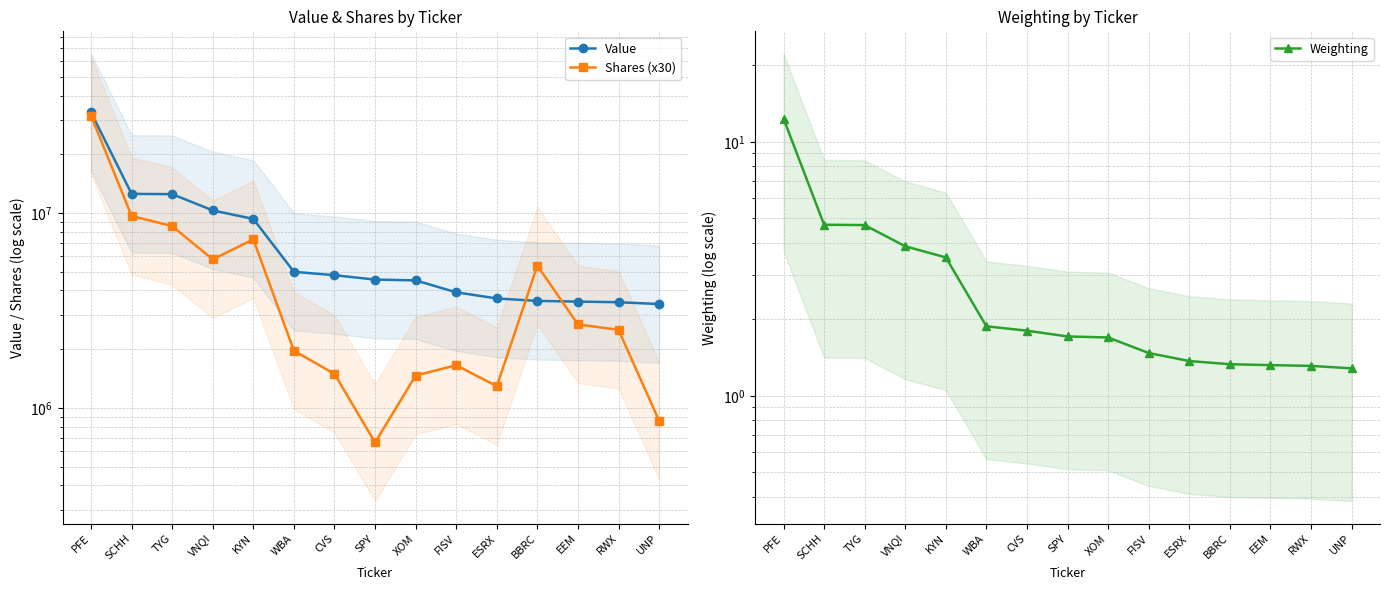

The value of Weighting at XOM is 1.7. True or false?

True